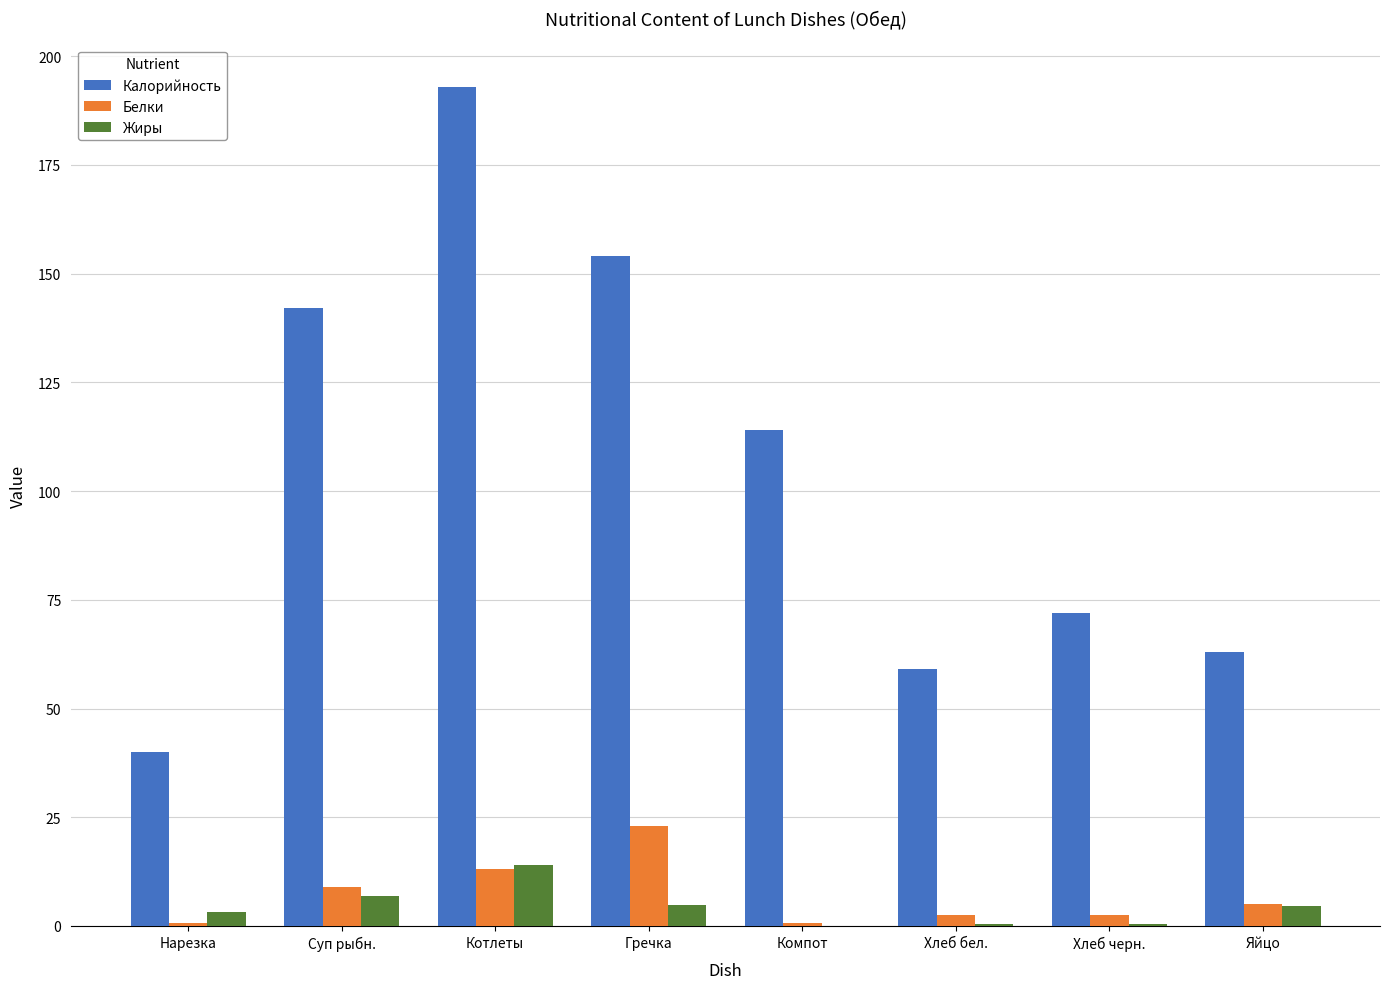

How many values in the Белки series exceed 5?

4